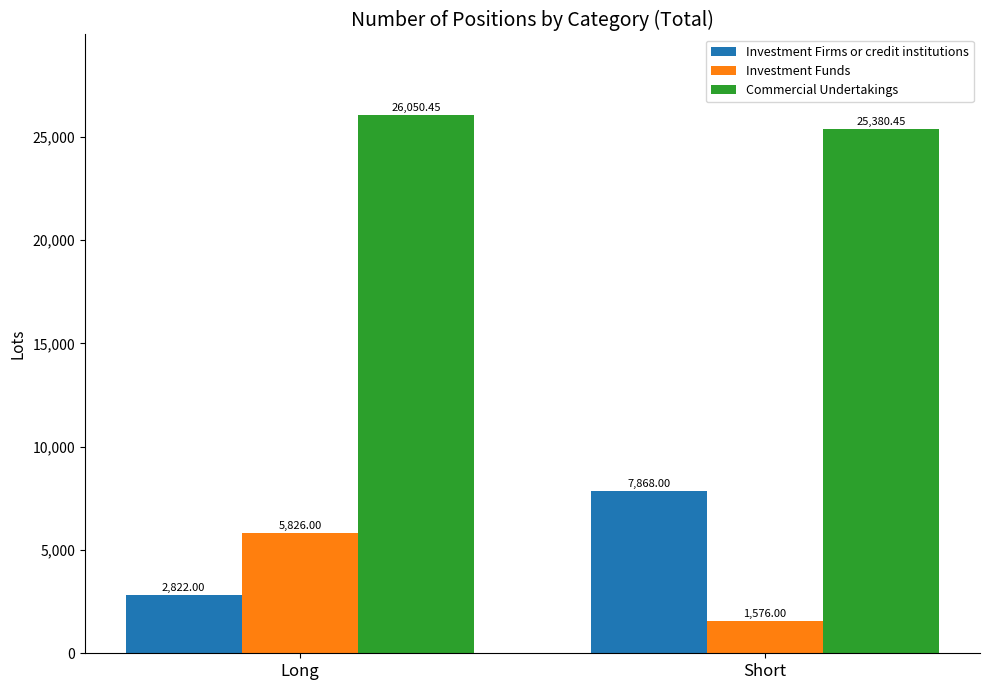

Where does the Commercial Undertakings series first go above 26050?

Long